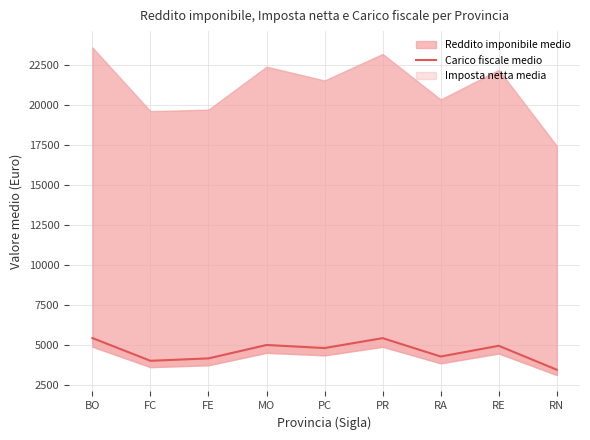

The chart shows a value of 4162.2 at FE. True or false?

True